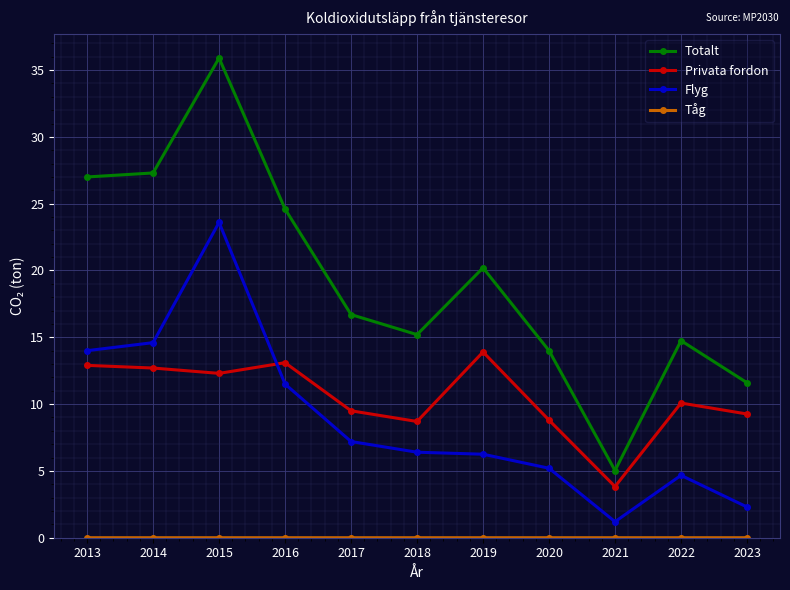

What is the total value across all series at 2014?

54.6